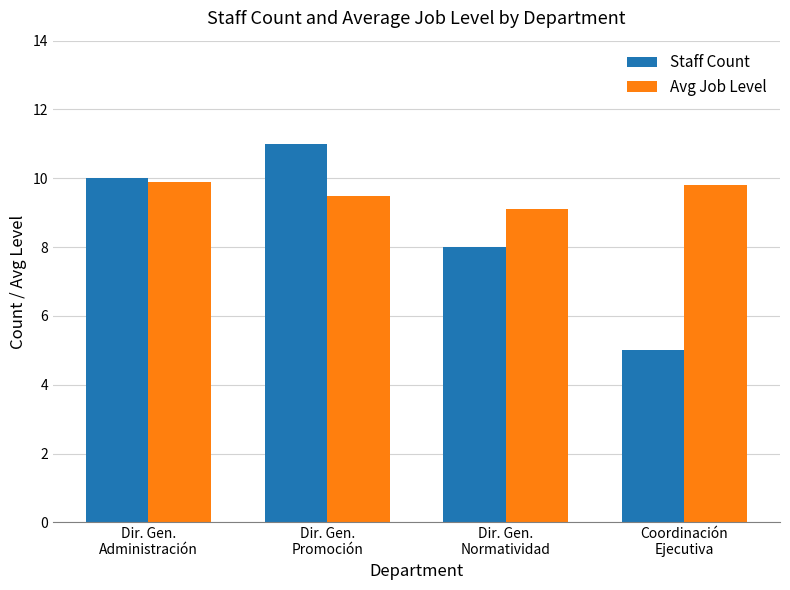

The Avg Job Level series shows 9.1 at Dir. Gen.
Normatividad. True or false?

True